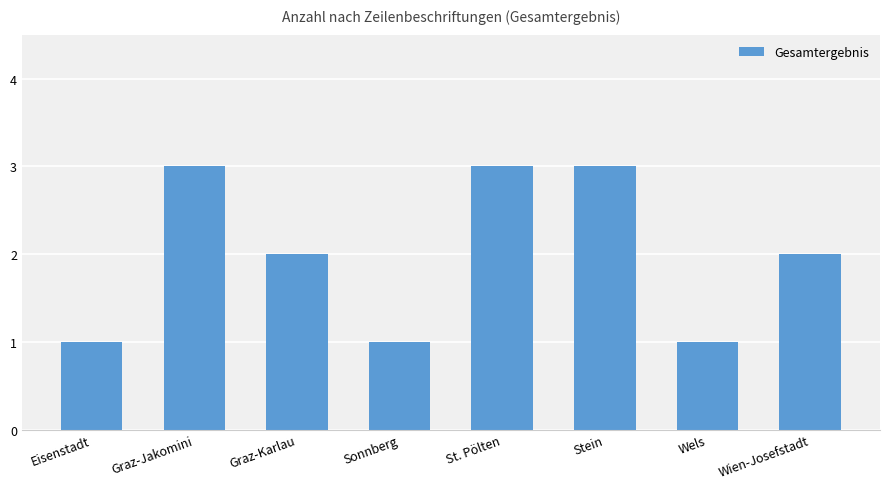

At which label does the data first exceed 2?

Graz-Jakomini